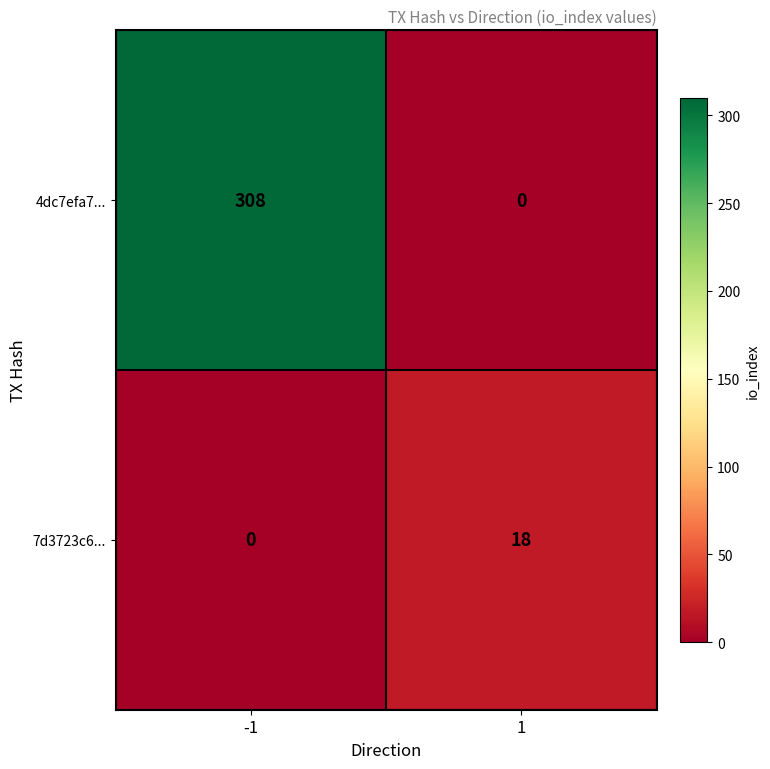

The 7d3723c6... series shows 18 at 1. True or false?

True